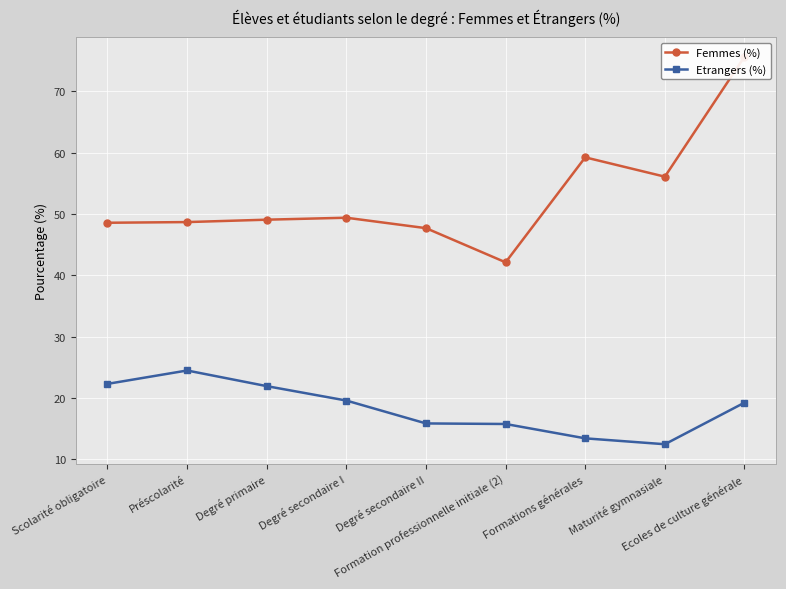

Rank the series by their average value, from highest to lowest.

Femmes (%), Etrangers (%)